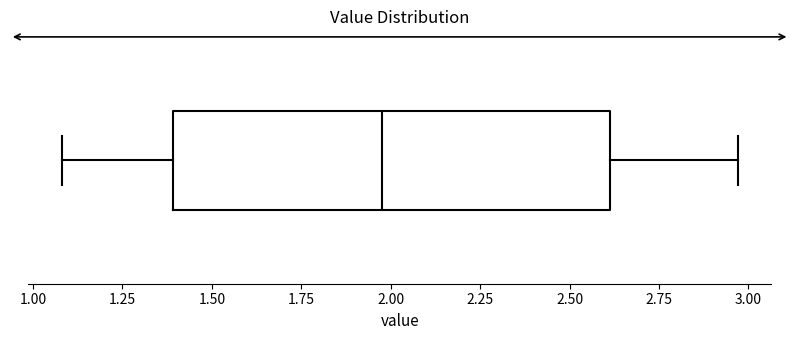

Read this box plot against the x-axis: the position of the median line, the range covered by the box, and the ends of both whiskers. The values are not printed on the chart, so give them approximately, as read against the axis.

median 2.00, box 1.40 to 2.60, whiskers 1.10 to 2.95